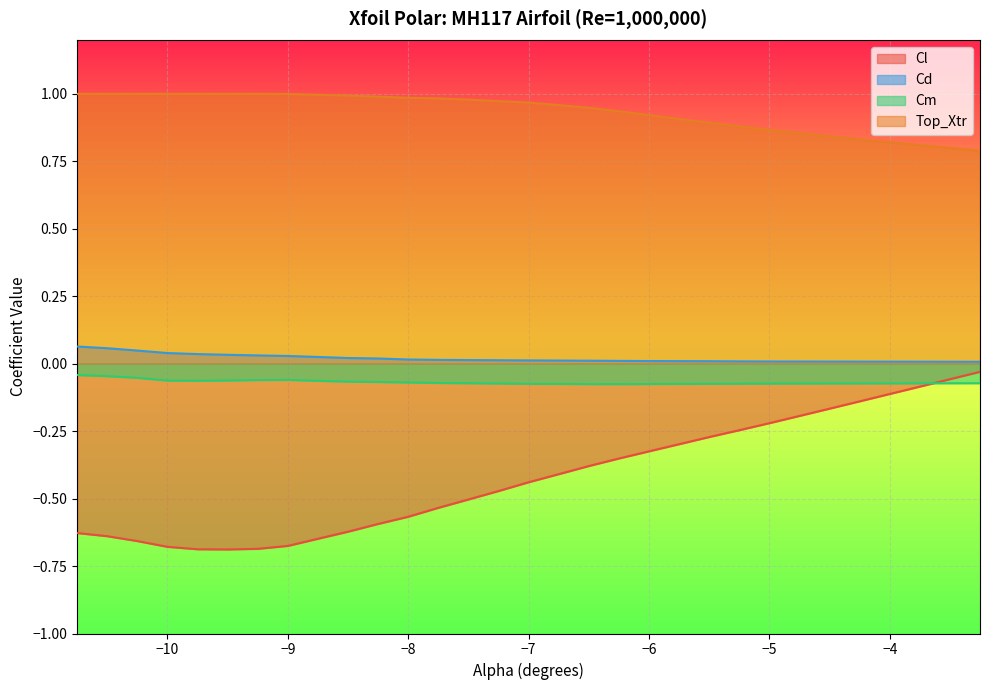

True or false: Cd has more than 2 interior local peaks.

False